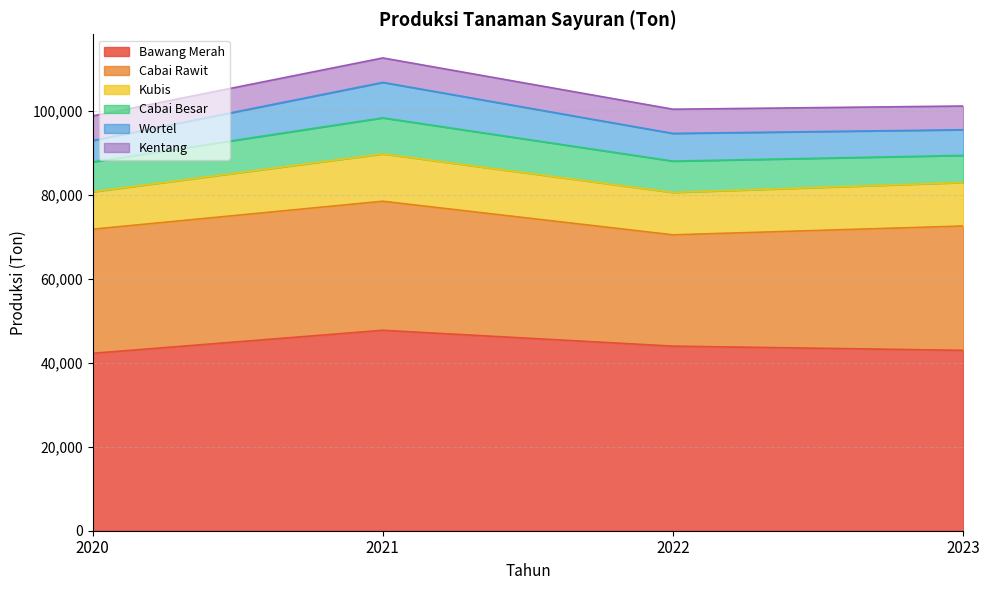

True or false: Kubis has a value of 3692 at 2020.

False